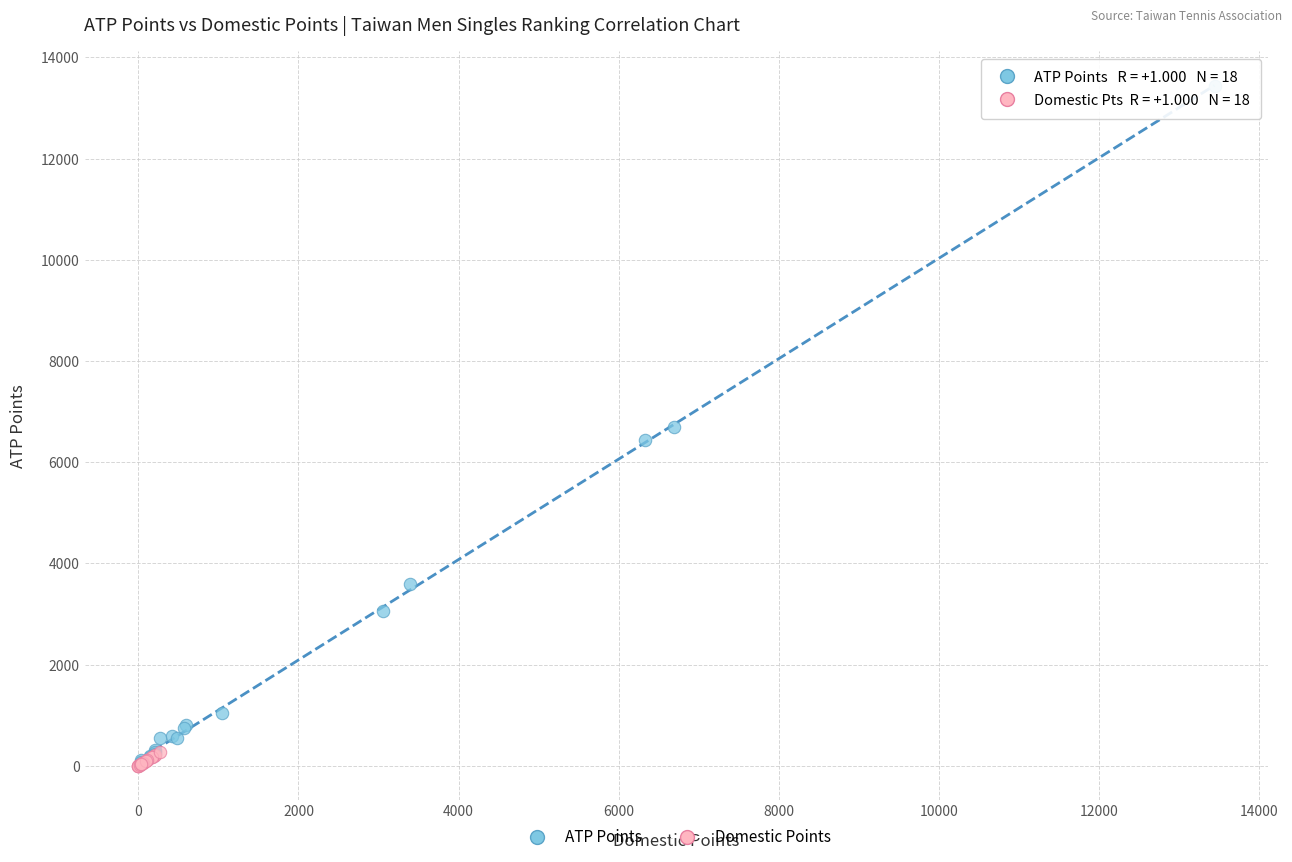

What are all the series names shown in the legend?

ATP Points, Domestic Points